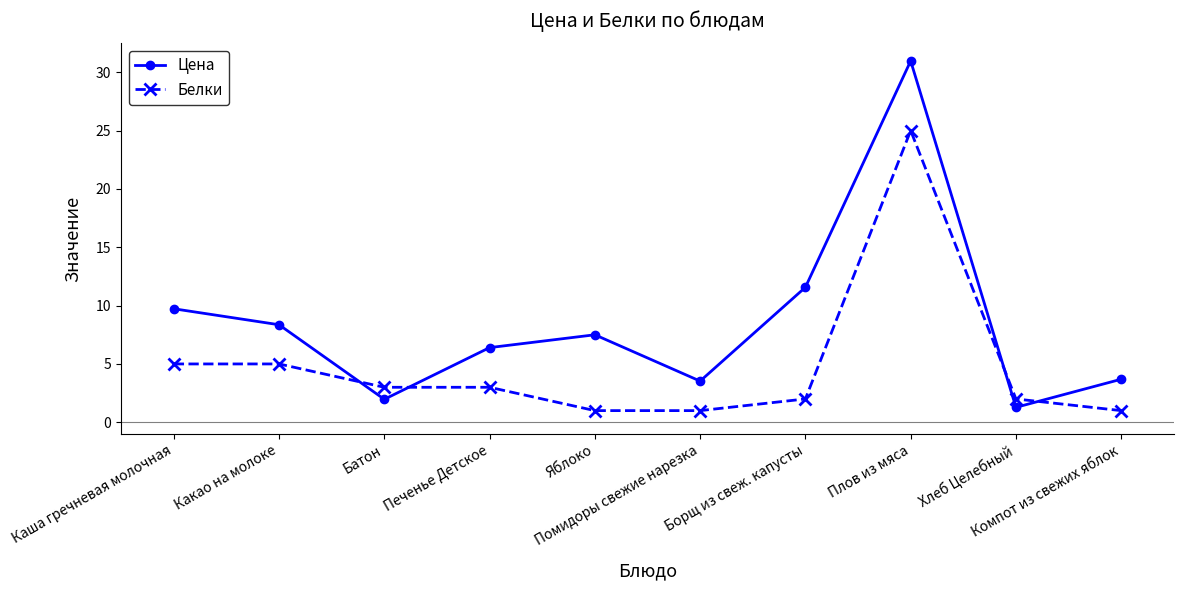

Which series has the largest range (max minus min)?

Цена